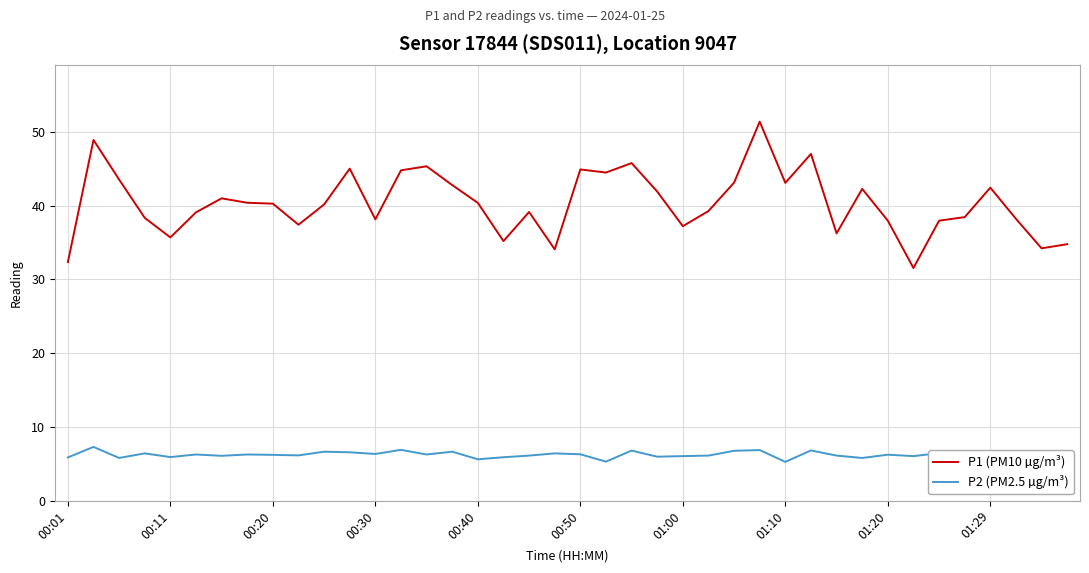

Which series has the largest total across all categories?

P1 (PM10 µg/m³)